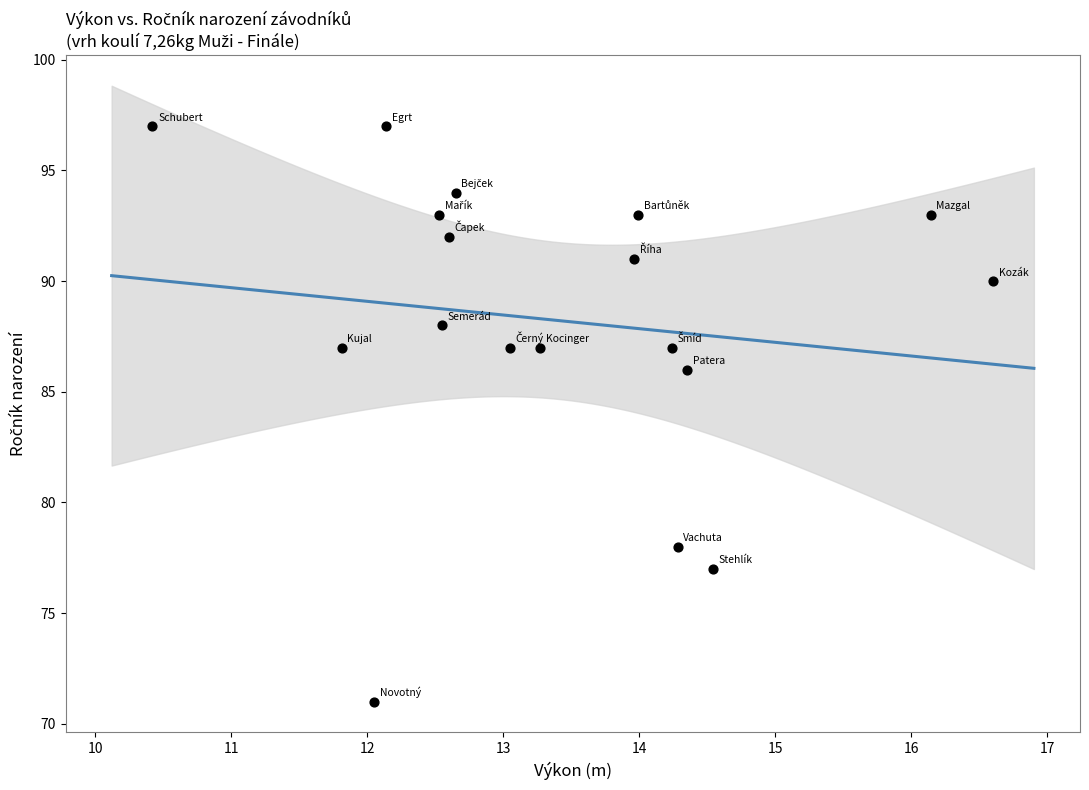

What is the range of Y values (max minus min)?

26